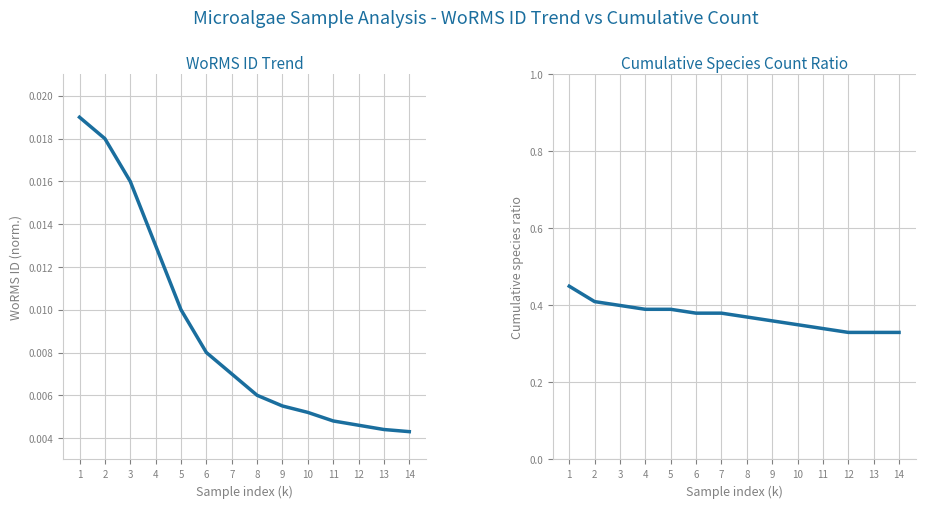

What is the greatest value displayed?

0.5